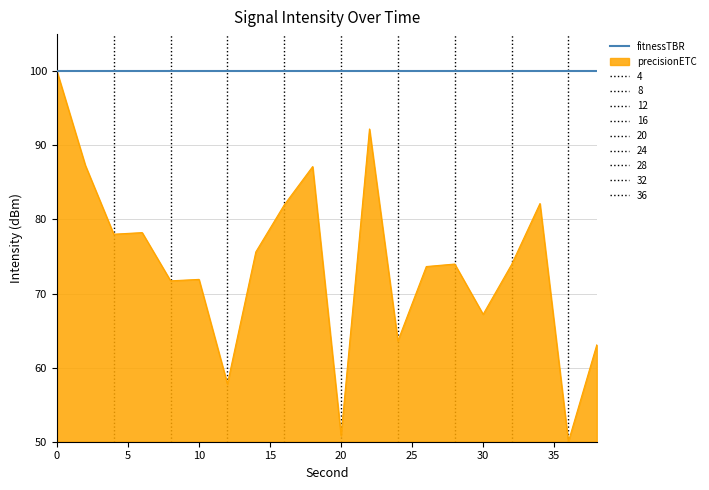

Reading right to left, transcribe all the data shown in this chart.

63.1	50.0	82.1	73.9	67.2	74.0	73.6	63.6	92.2	50.8	87.1	82.0	75.6	57.8	71.9	71.7	78.2	78.0	87.3	100.0